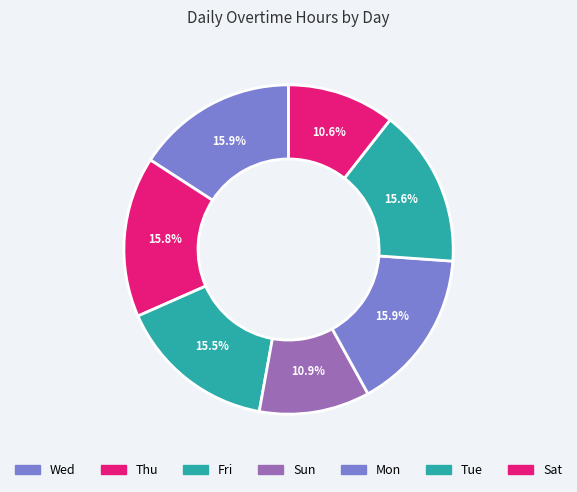

Combined, what portion of the pie is Wed and Fri?

31.4%